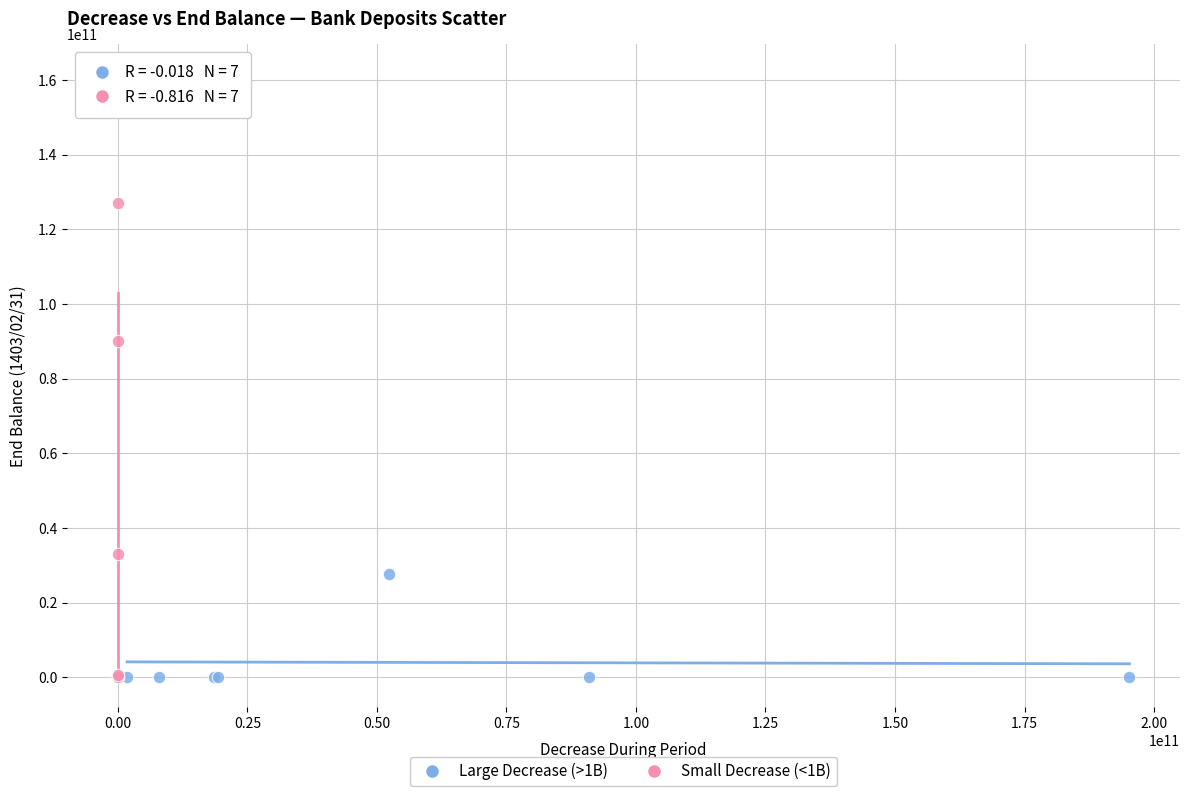

Which series has the widest spread of Y values?

Small Decrease (<1B)